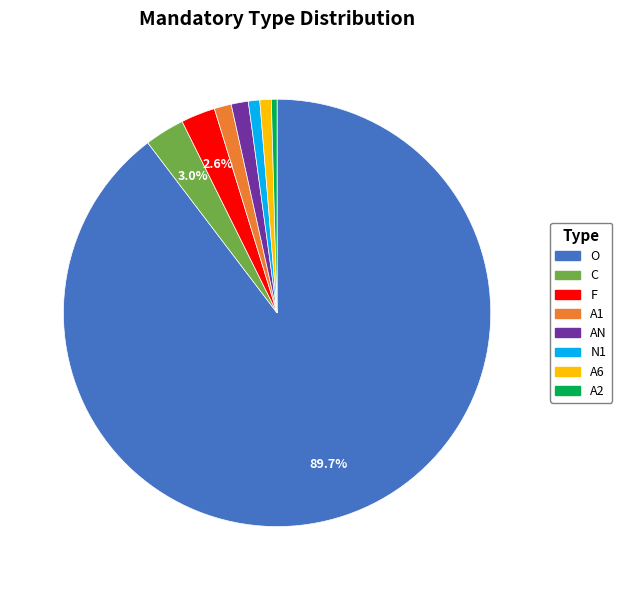

Between AN and F, which is larger?

F